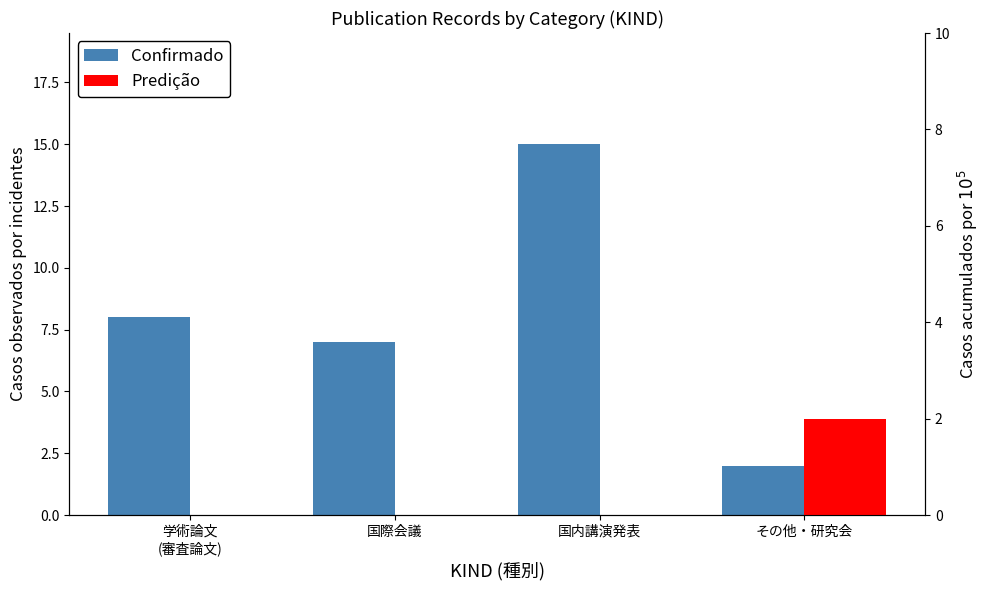

What are all the series names shown in the legend?

Confirmado, Predição